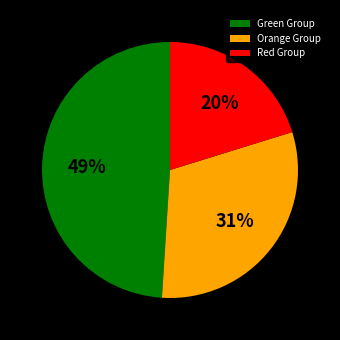

Is there any slice that represents more than half of the pie?

No